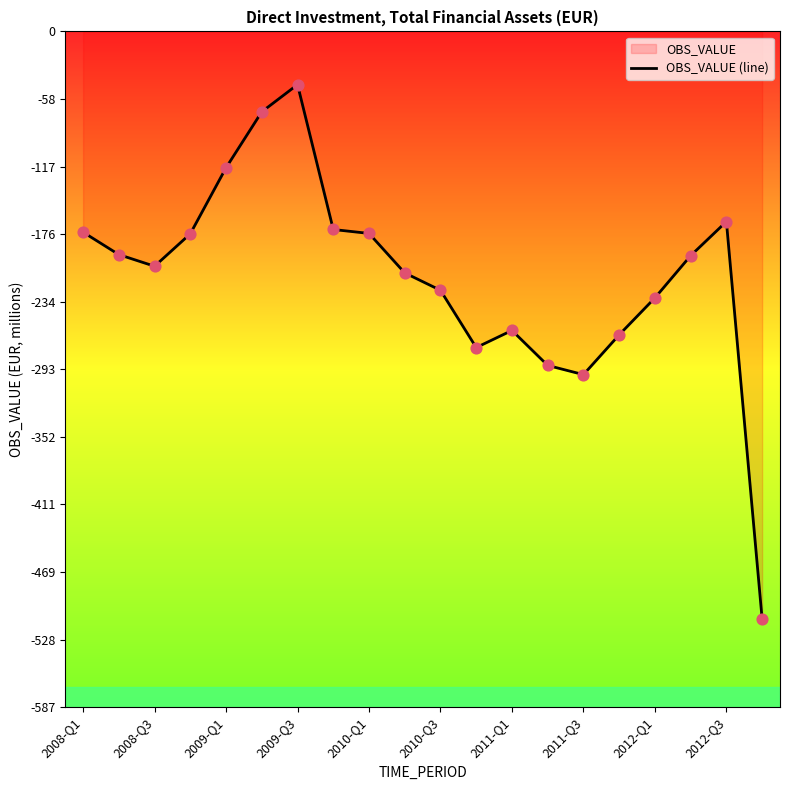

Which has a higher value, 2011-Q1 or 2012-Q1?

2012-Q1